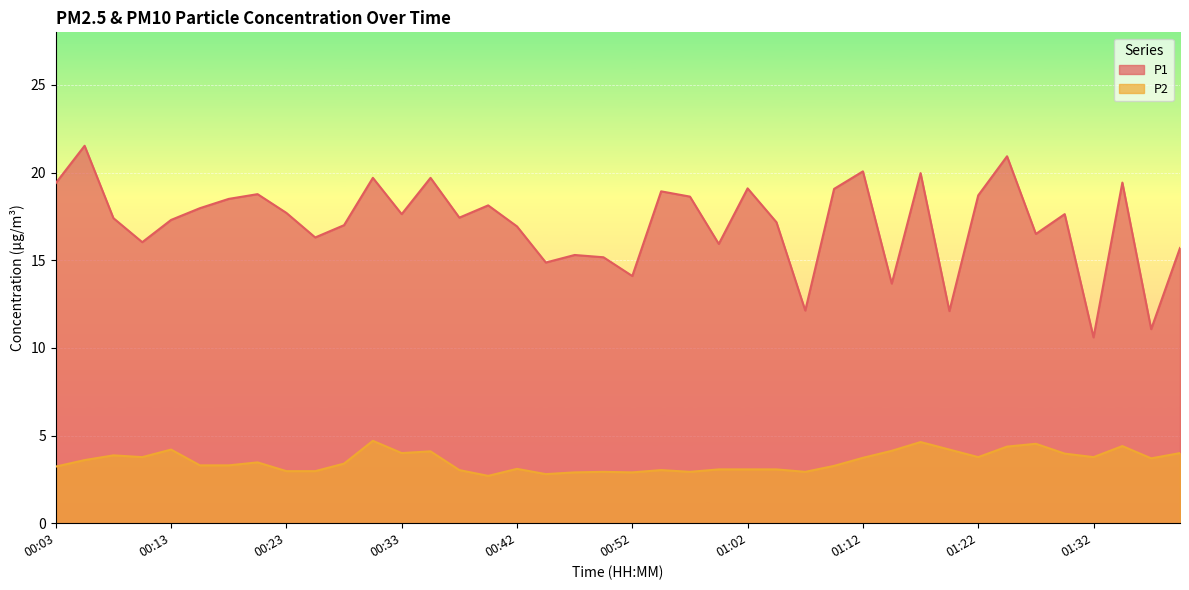

What are all the series names shown in the legend?

P1, P2